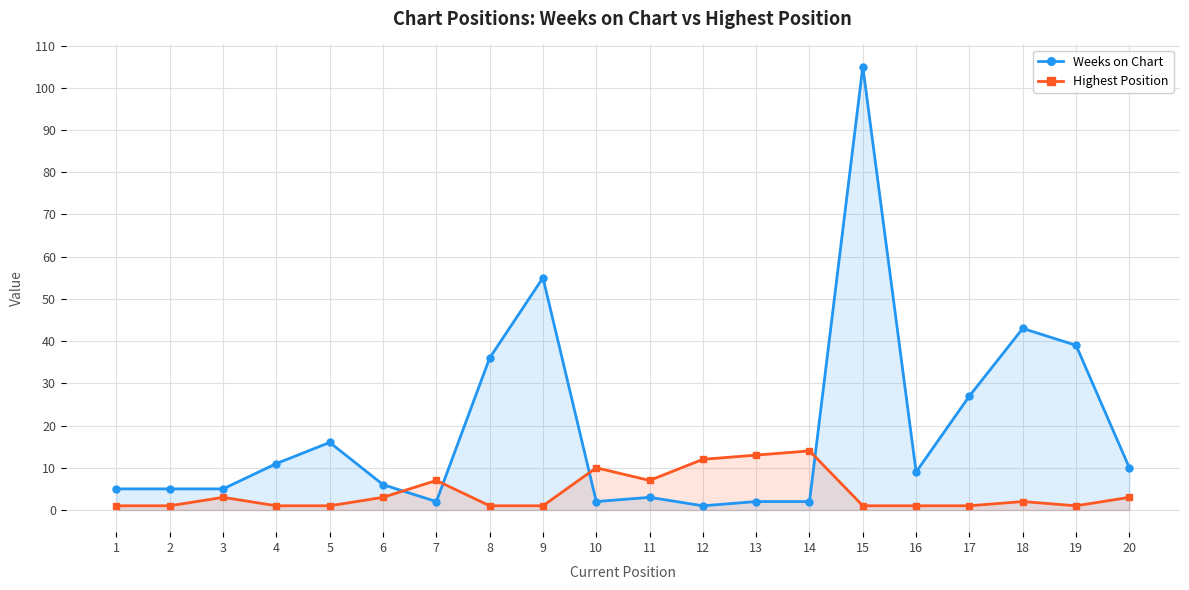

At which category does Highest Position reach its first local valley?

11